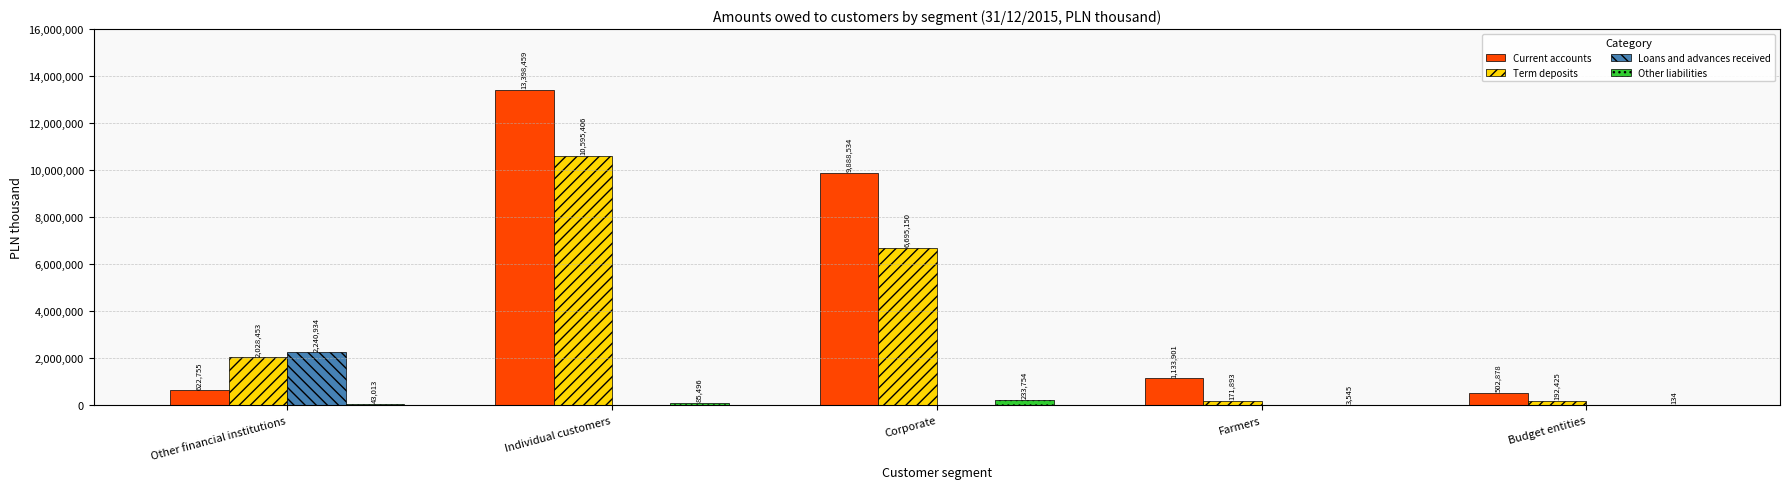

What are all the series names shown in the legend?

Current accounts, Term deposits, Loans and advances received, Other liabilities